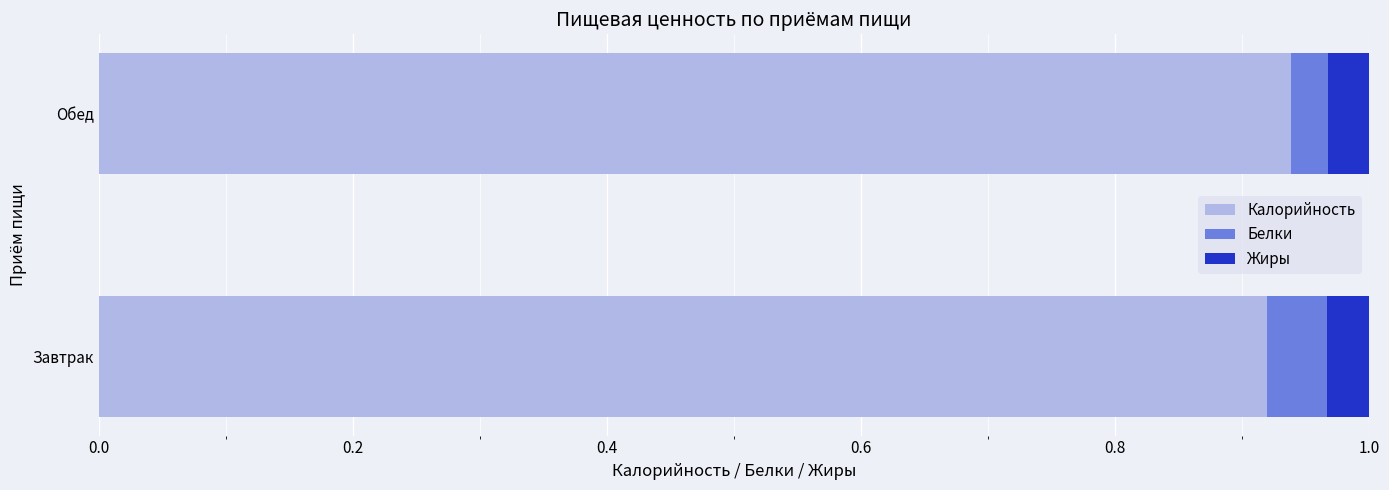

What is the total value across all series at Обед?

1.0